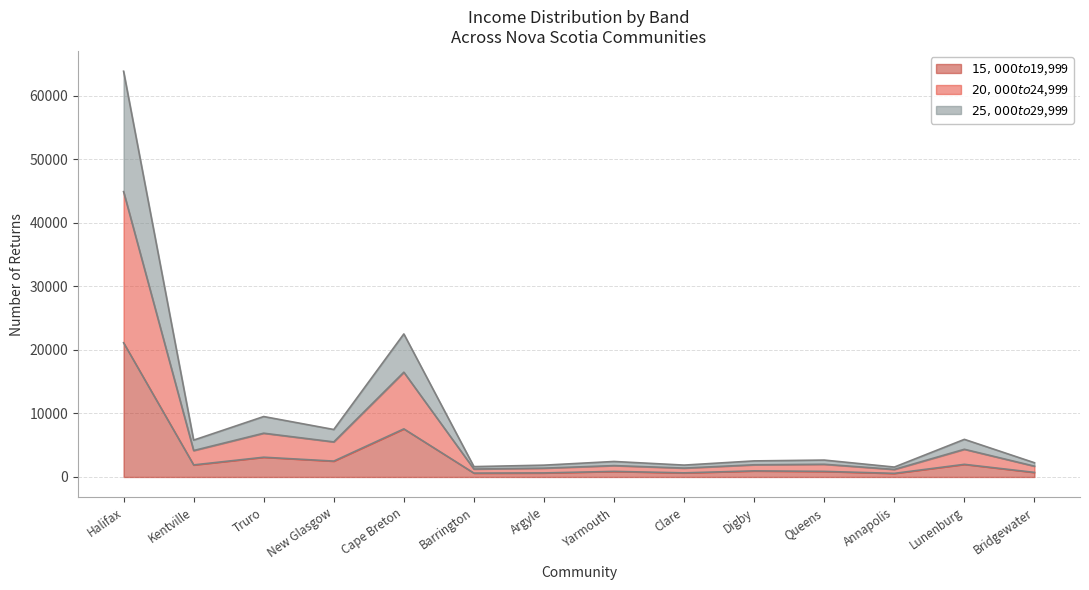

What is the average value of the $15,000 to $19,999 series?

3150